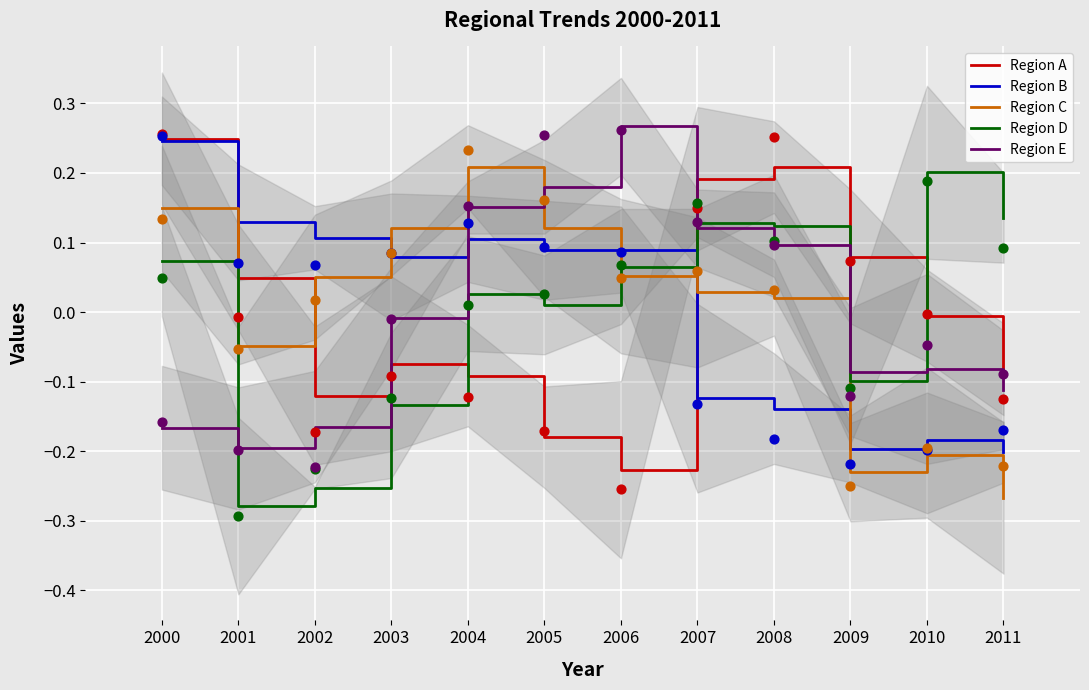

Which series reaches the maximum Y coordinate?

Region E